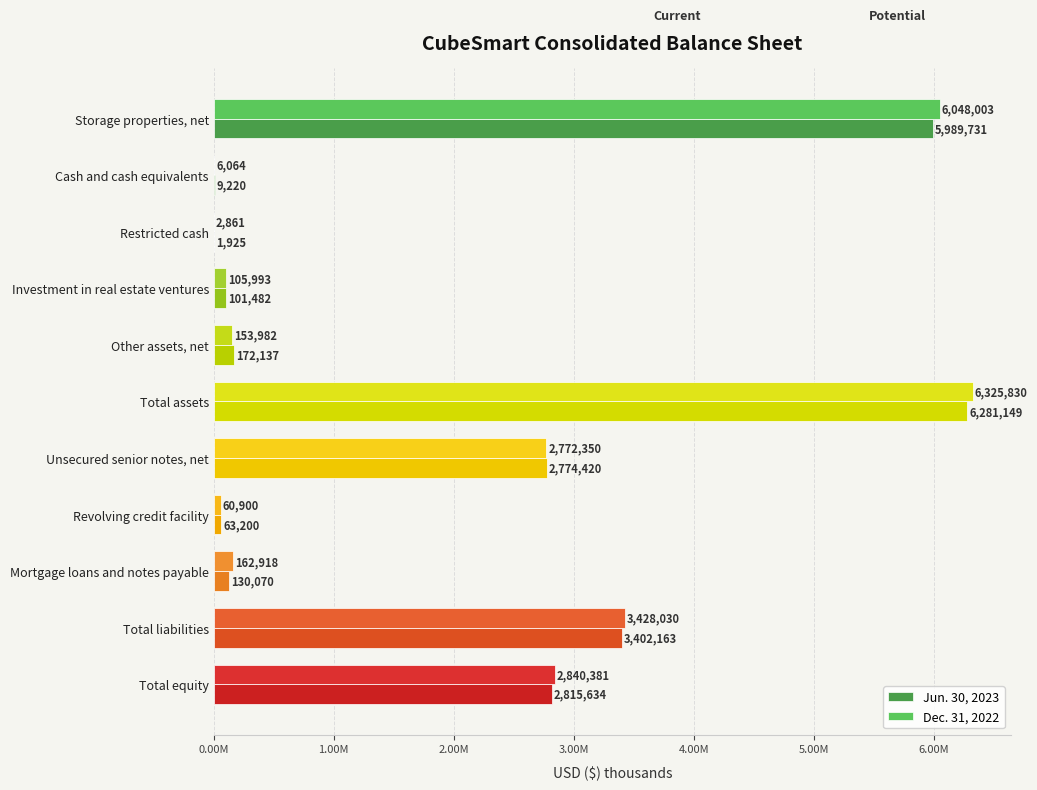

What are all the series names shown in the legend?

Jun. 30, 2023, Dec. 31, 2022